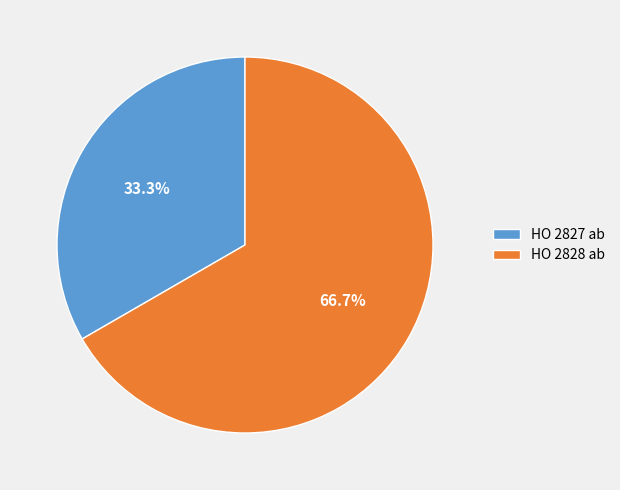

Combined, what portion of the pie is HO 2827 ab and HO 2828 ab?

100.0%